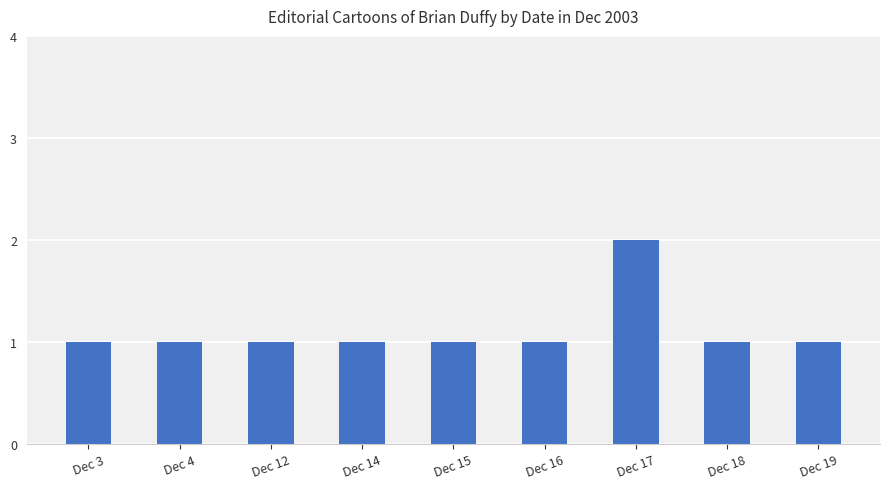

True or false: the data shows 1 at Dec 14.

True